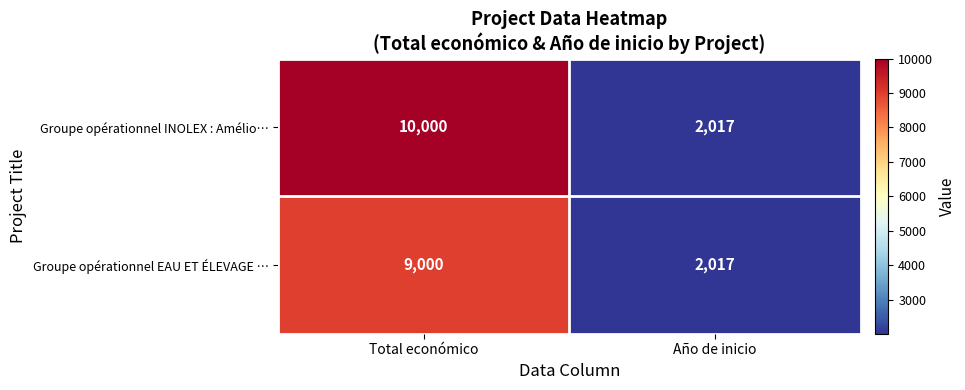

How many distinct data groups are displayed?

2